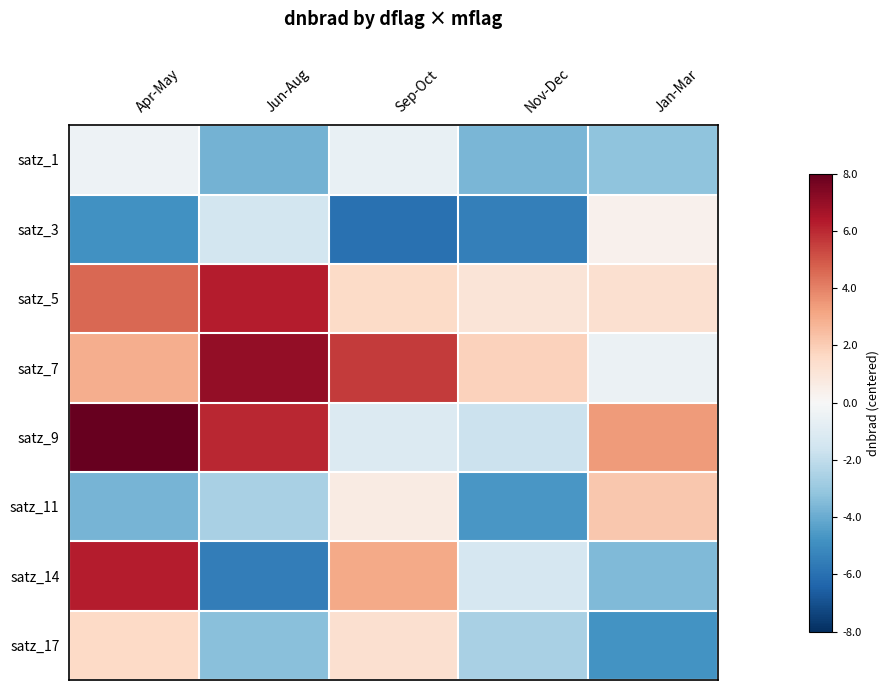

How many distinct data groups are displayed?

8